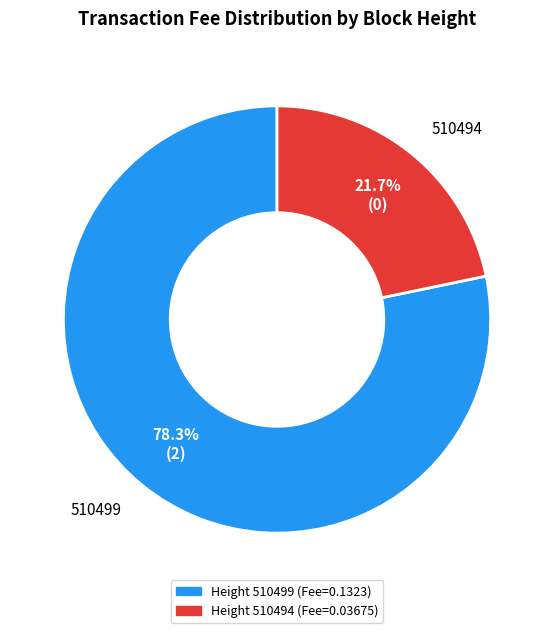

How many segments does this pie chart have?

2